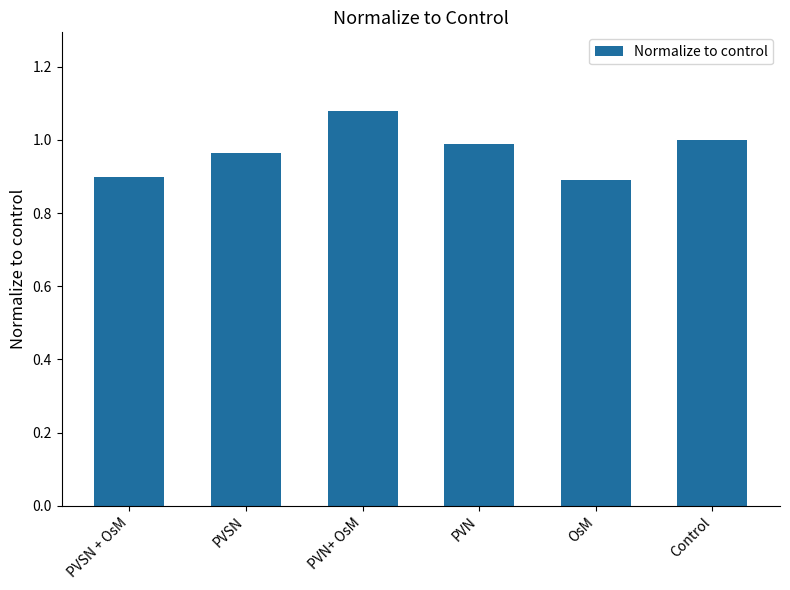

What is the change in value from OsM to Control?

+0.1